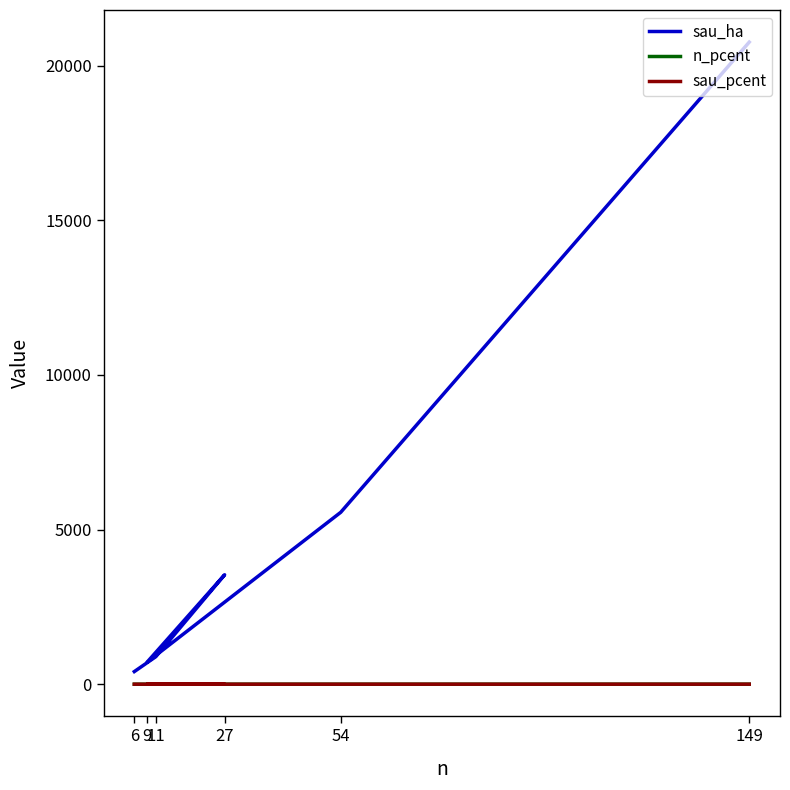

What are all the series names shown in the legend?

sau_ha, n_pcent, sau_pcent